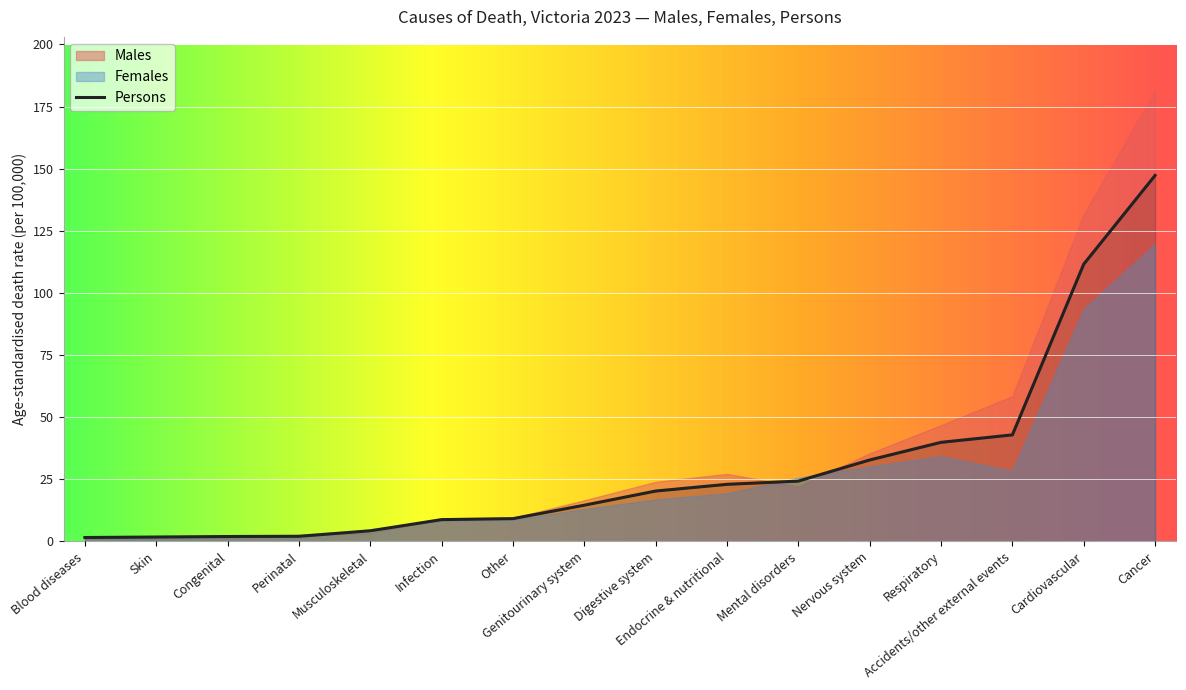

True or false: the data shows 2.1 at Perinatal.

True